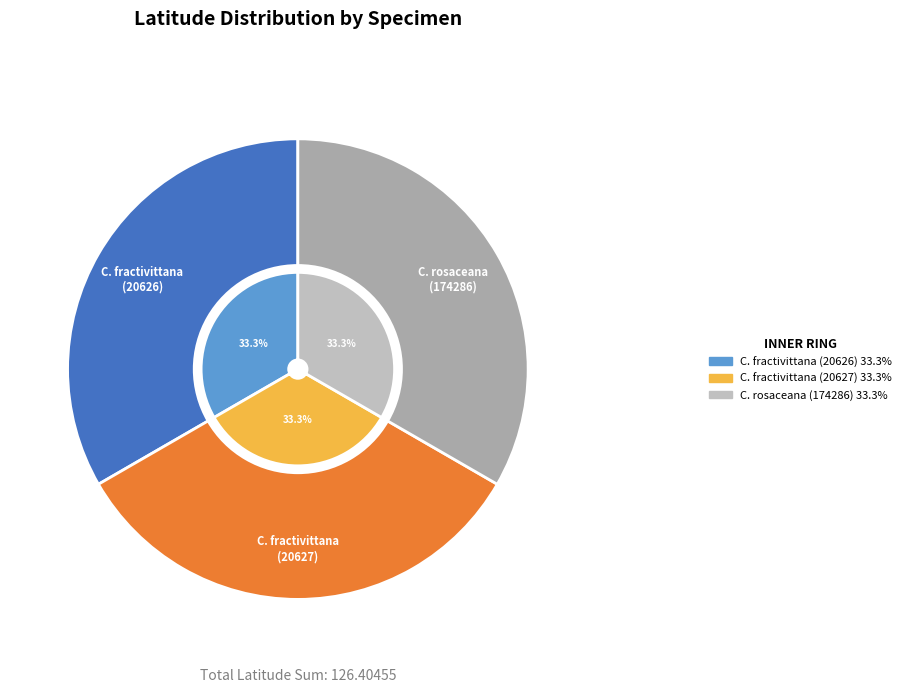

Approximately how many times larger is the value at Choristoneura fractivittana (20627) compared to Choristoneura fractivittana (20626)?

1.0